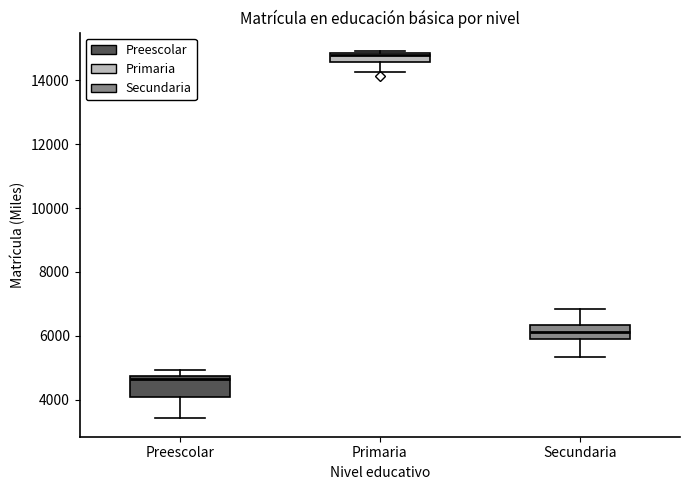

Which box is the tallest, from its lower edge to its upper edge?

Preescolar